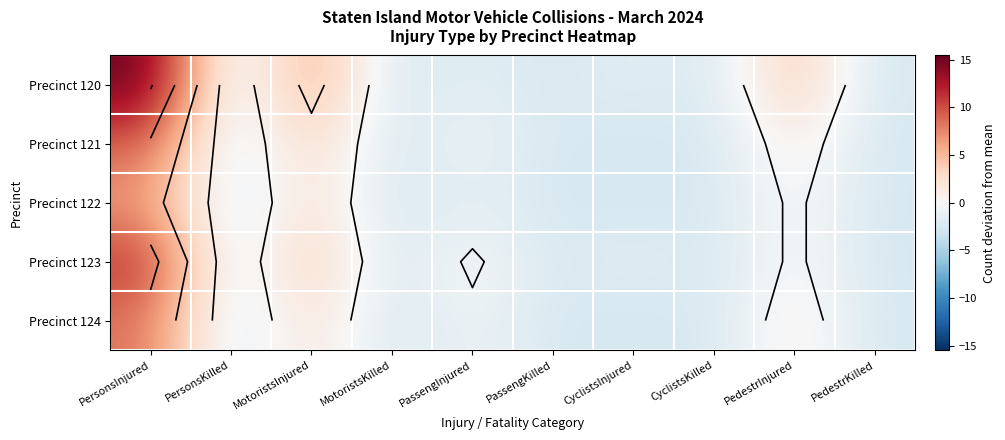

The Precinct 121 series shows 0.4 at PedestrInjured. True or false?

False